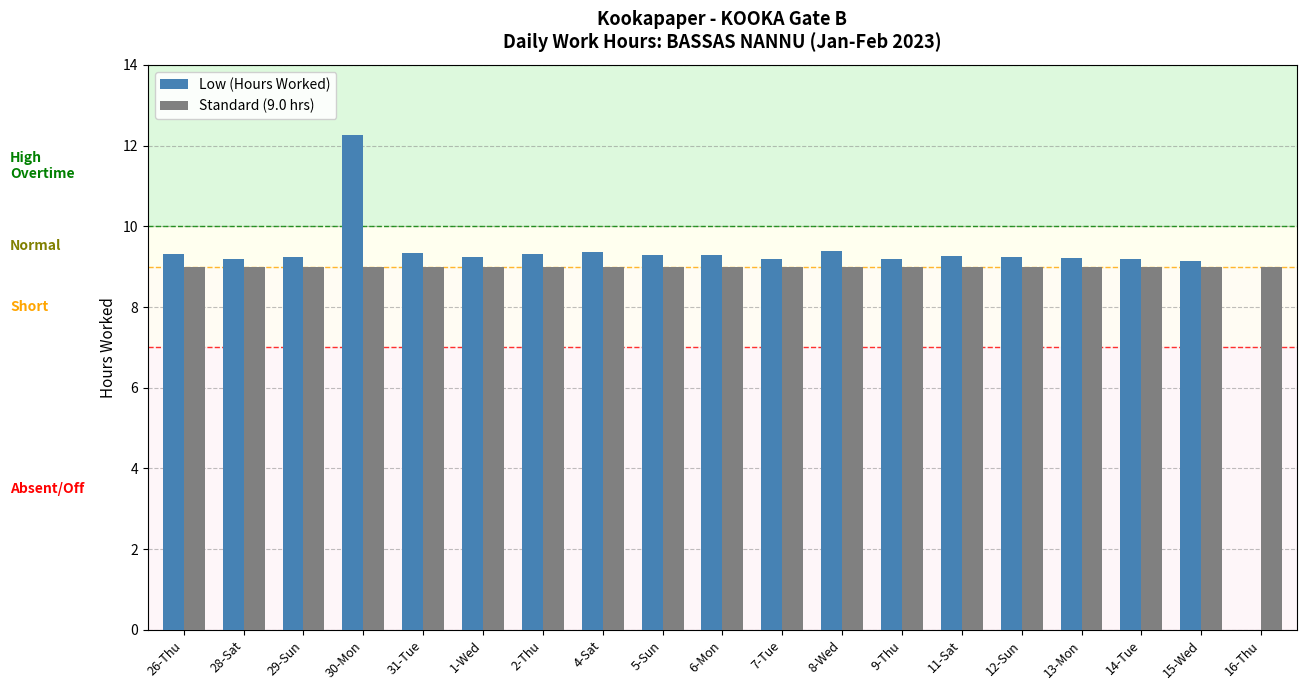

Which category has the highest value in the Low (Hours Worked) series?

30-Mon